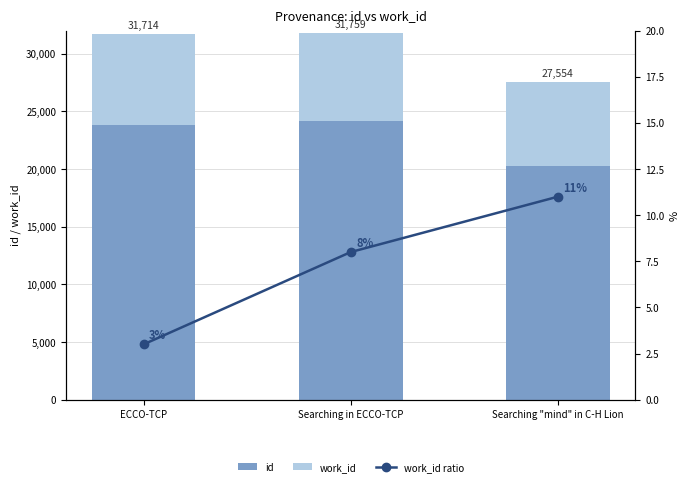

Rank the series at ECCO-TCP from highest to lowest value.

id, work_id, work_id ratio